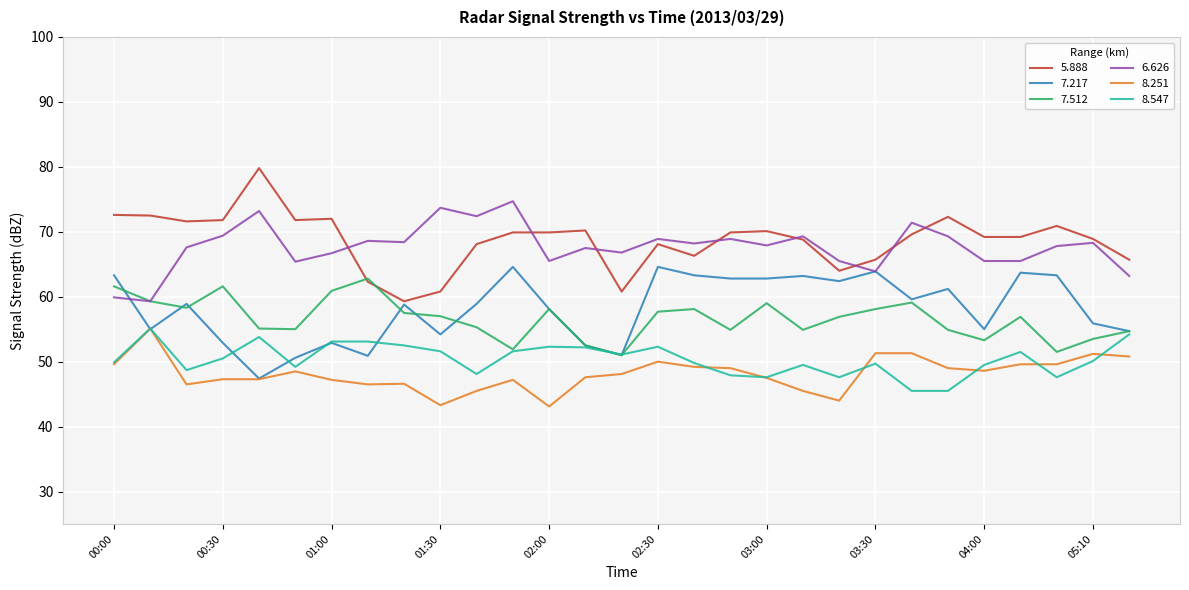

What is the maximum value shown in the chart?

79.8